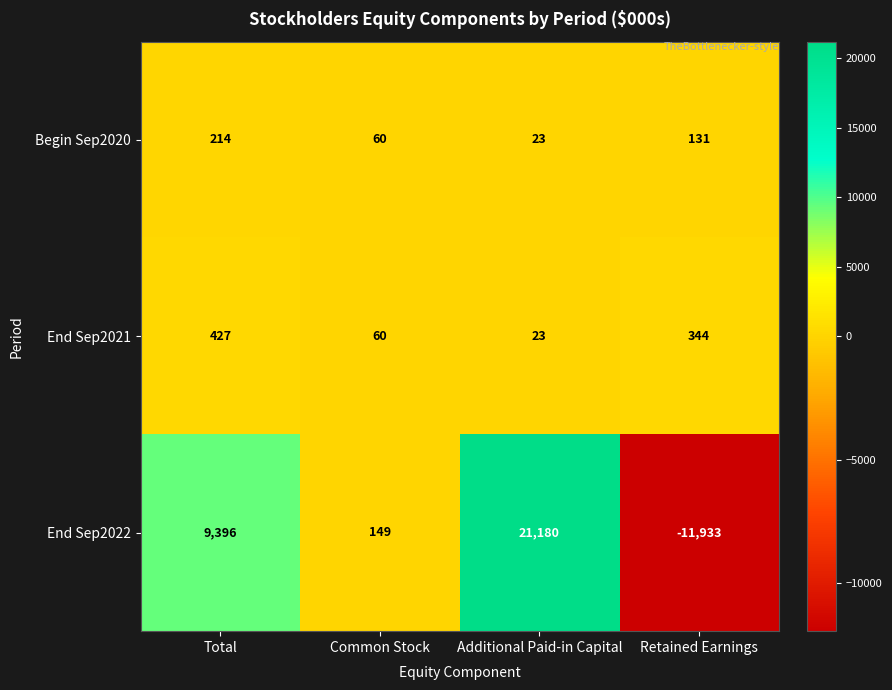

Count the number of categories in the chart.

4